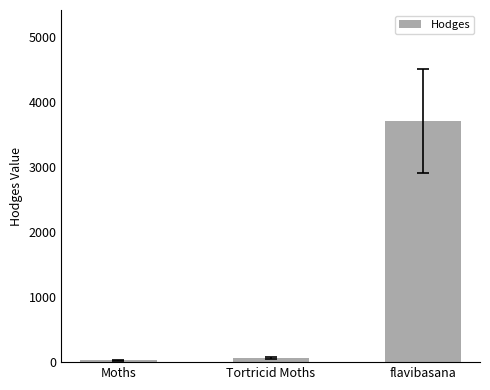

The chart shows a value of 3717.0 at flavibasana. True or false?

True